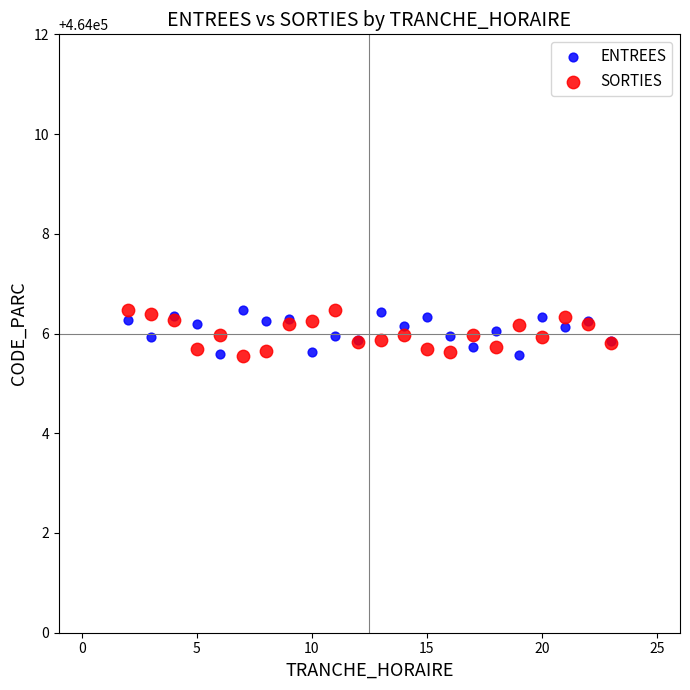

What are all the series names shown in the legend?

ENTREES, SORTIES